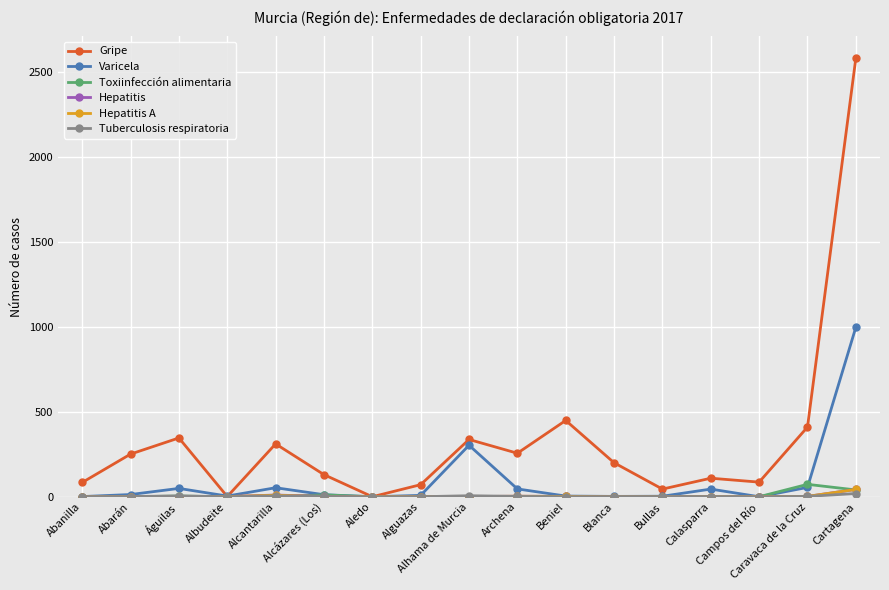

How many lines are shown in the chart?

6